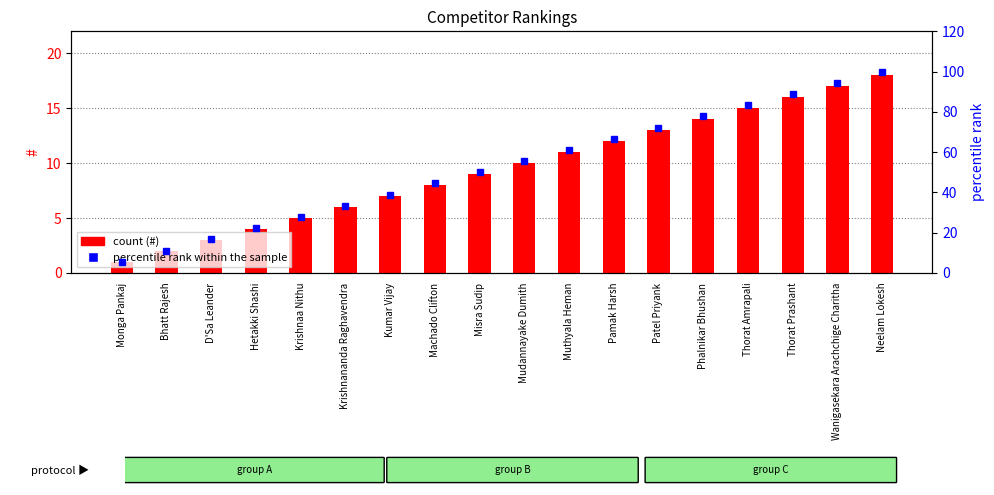

The # series shows 1.3 at Krishnananda Raghavendra. True or false?

False